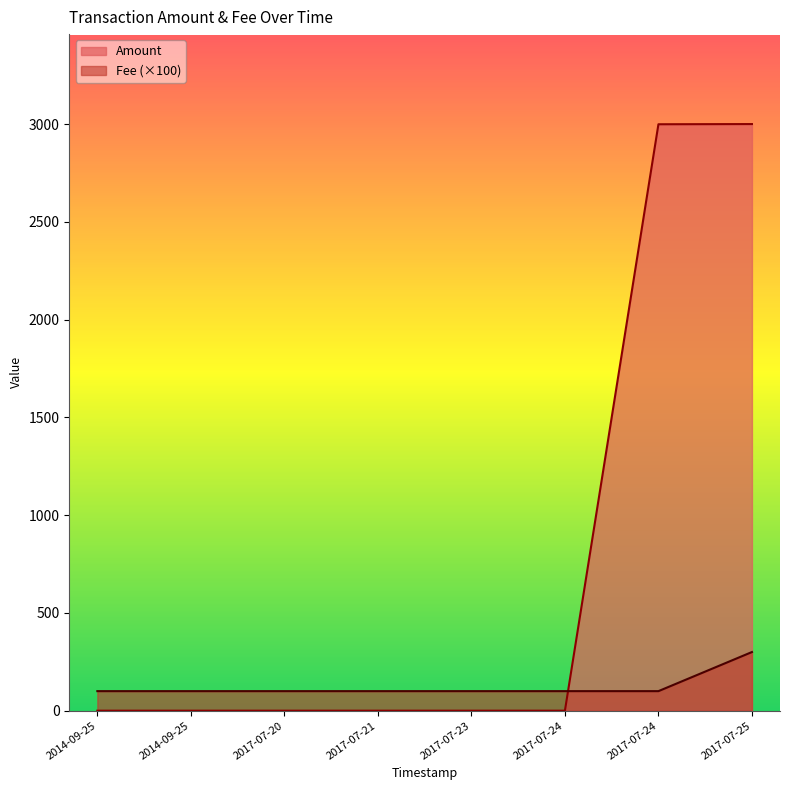

How many intersections are there between Amount and Fee?

1